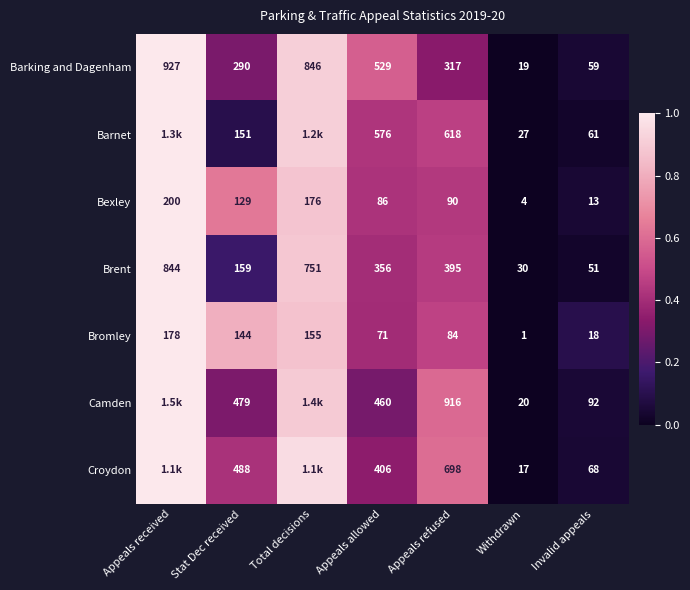

At which label is Bexley closest to 102?

Appeals refused